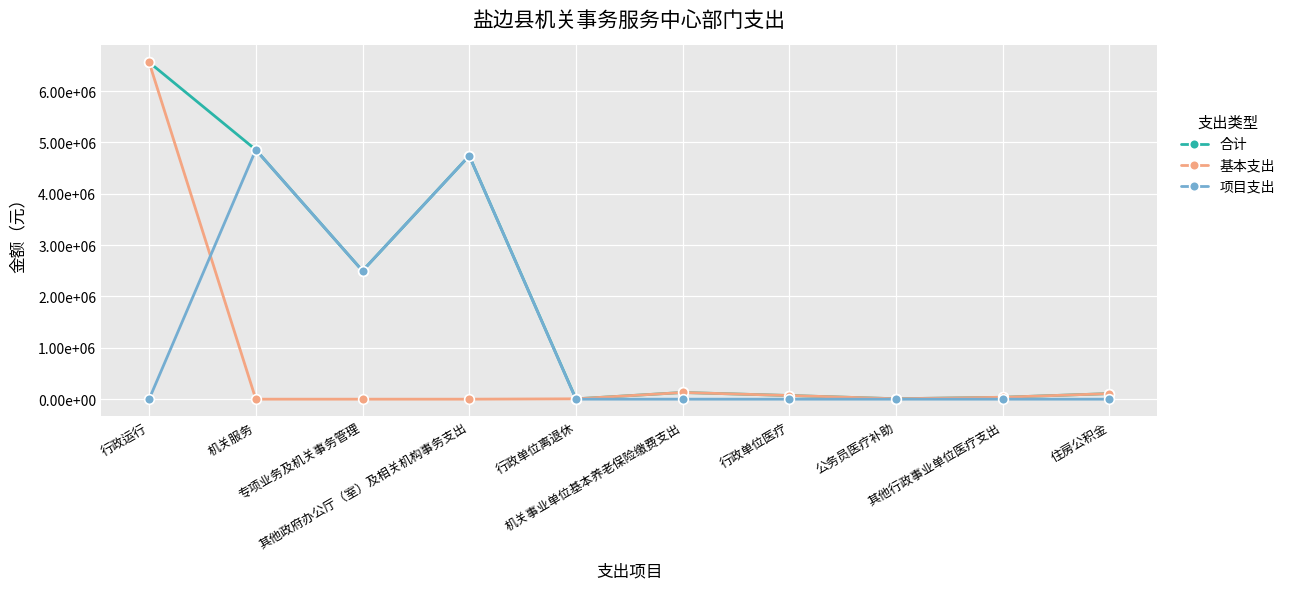

True or false: 合计 has more than 2 interior local peaks.

False